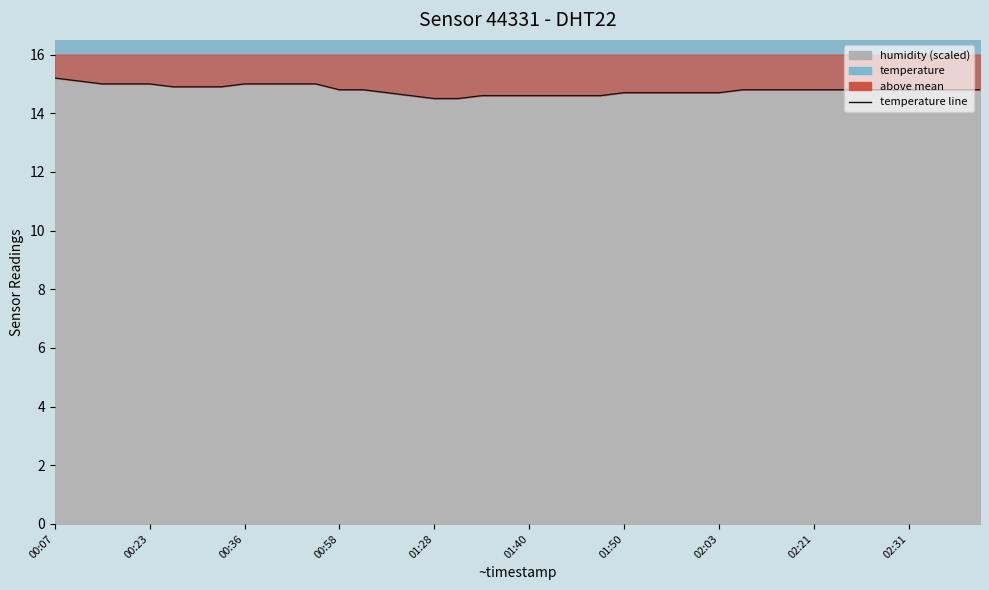

Approximately how many times larger is the value at 30 compared to 21?

1.0